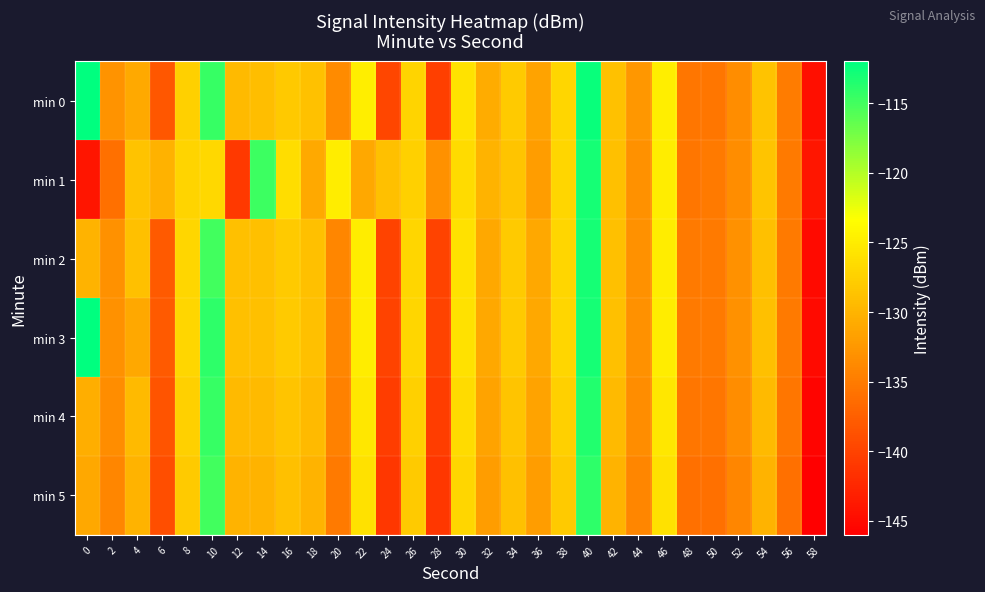

Between 44 and 12, which is larger?

12